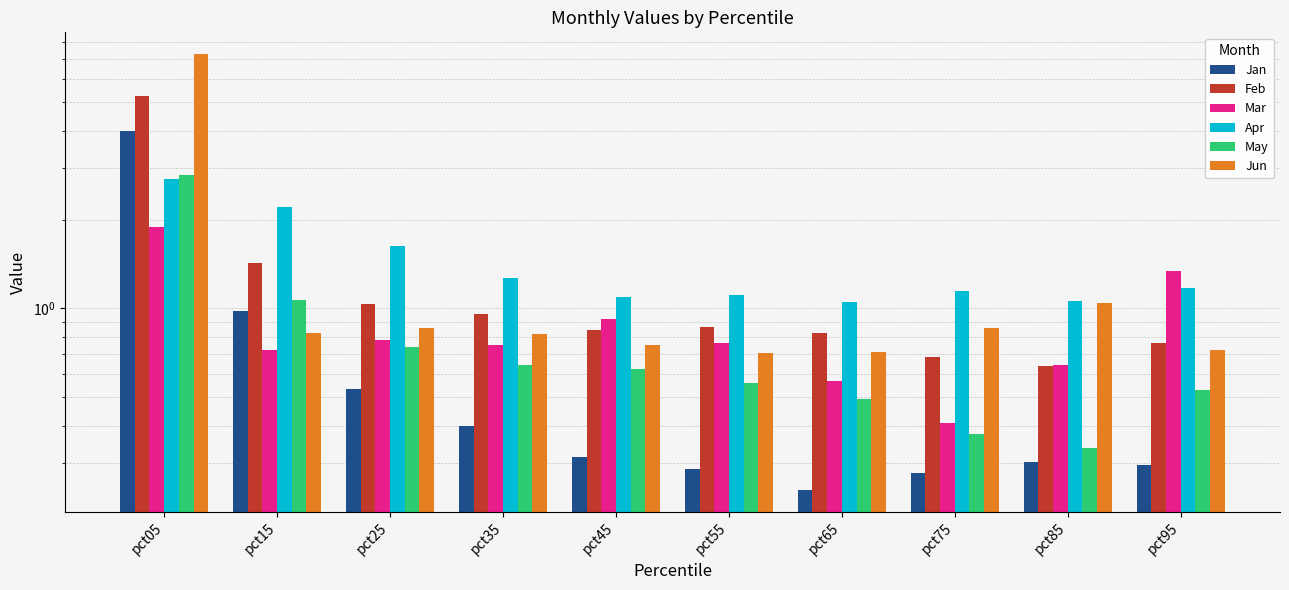

Which series has the largest range (max minus min)?

Jun